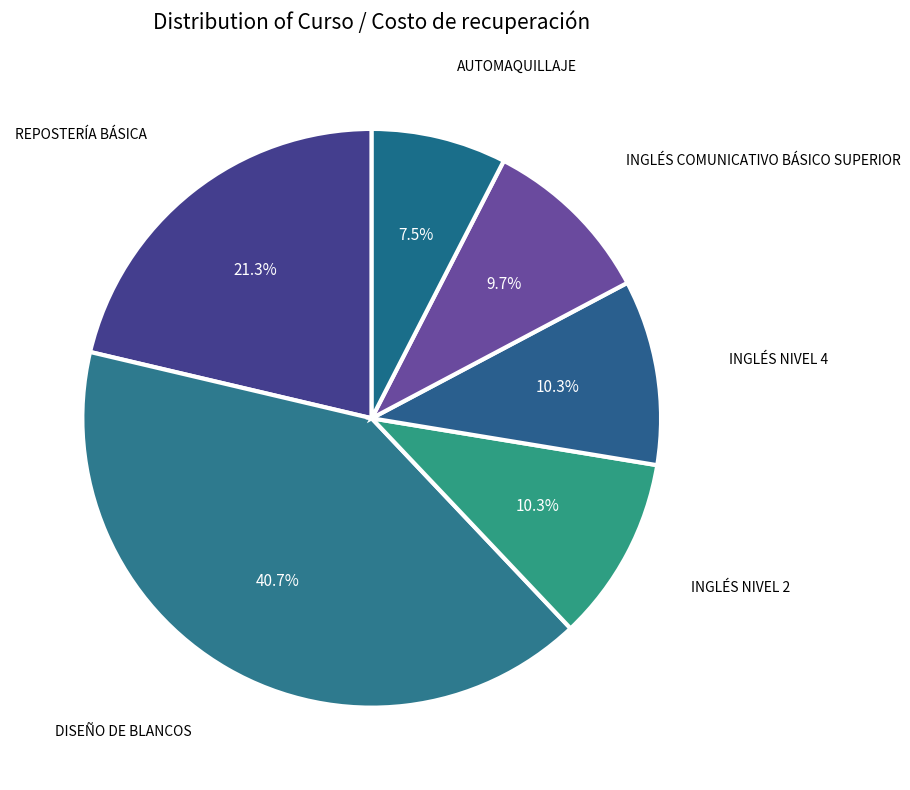

How many slices are in this pie chart?

6